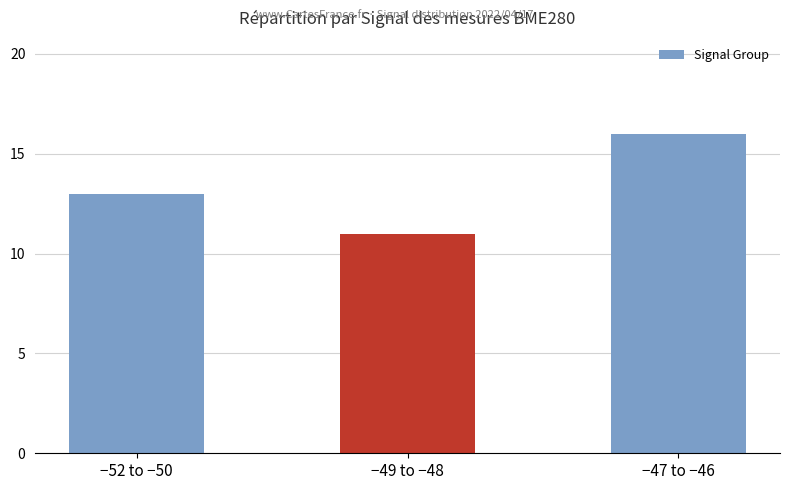

Read the value at −47 to −46.

16